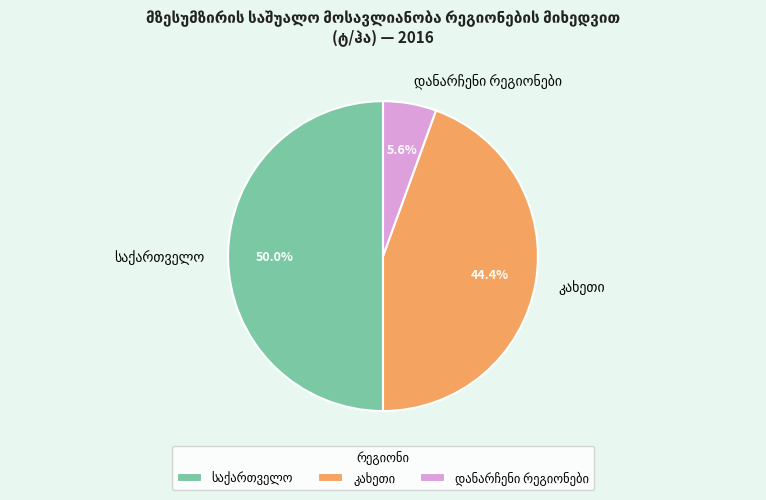

What percentage do დანარჩენი რეგიონები and კახეთი together represent?

50.0%